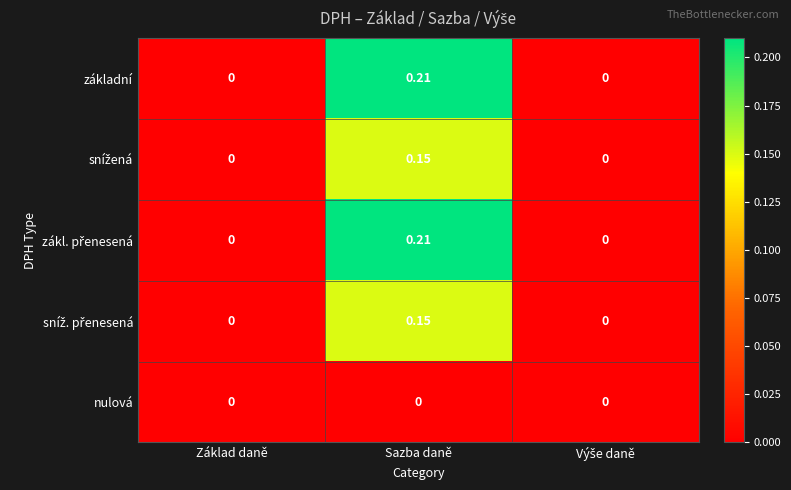

Which category has the highest value across all series?

Sazba daně